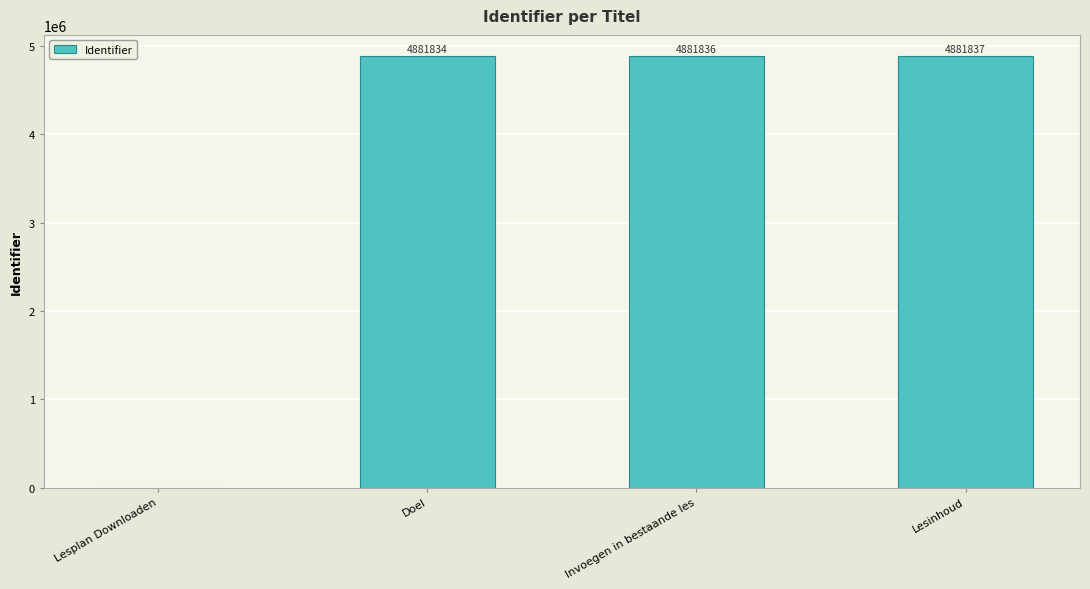

What is the change in value from Lesplan Downloaden to Lesinhoud?

+4881837